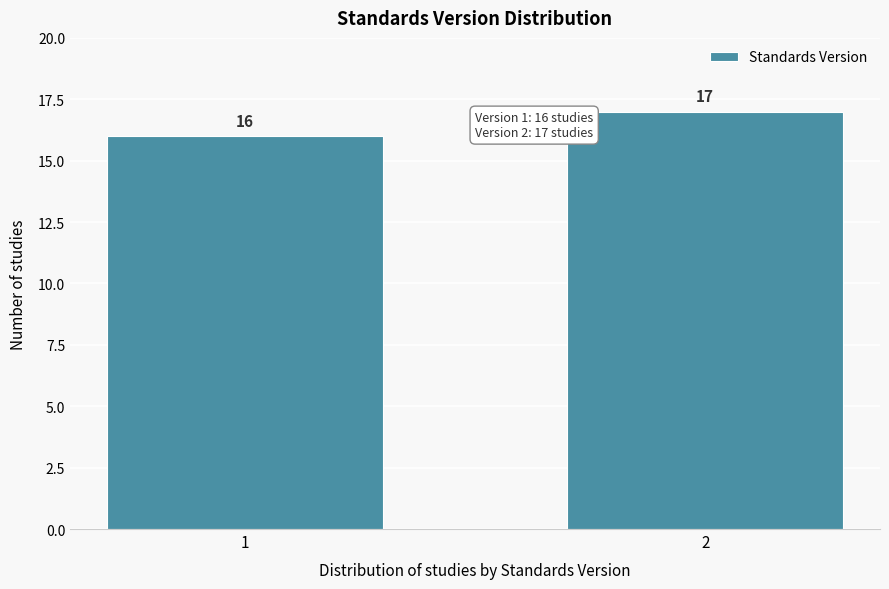

Reading left to right, transcribe all the data shown in this chart.

1=16	2=17